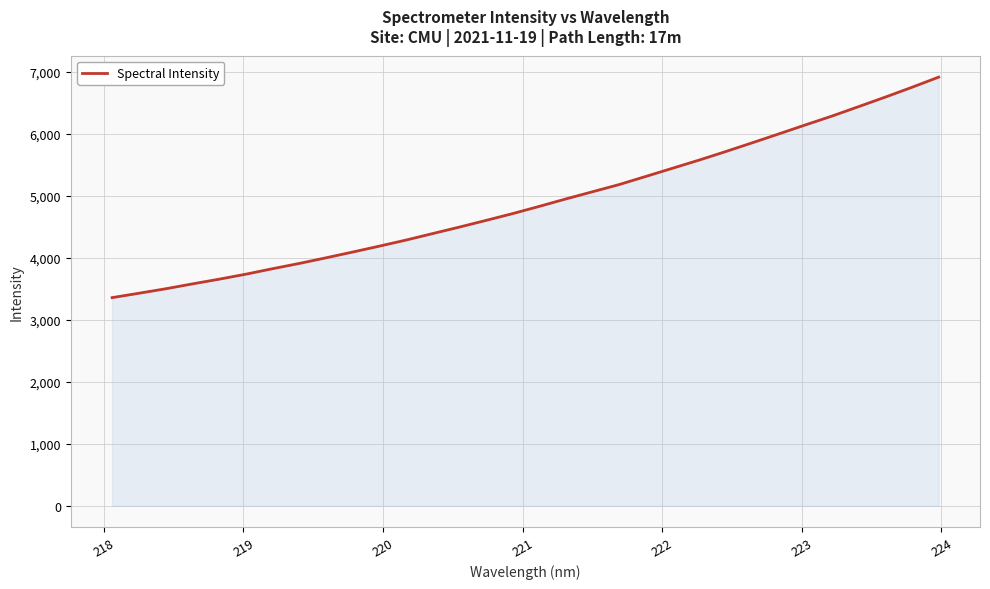

Count the number of values greater than 4829.

16